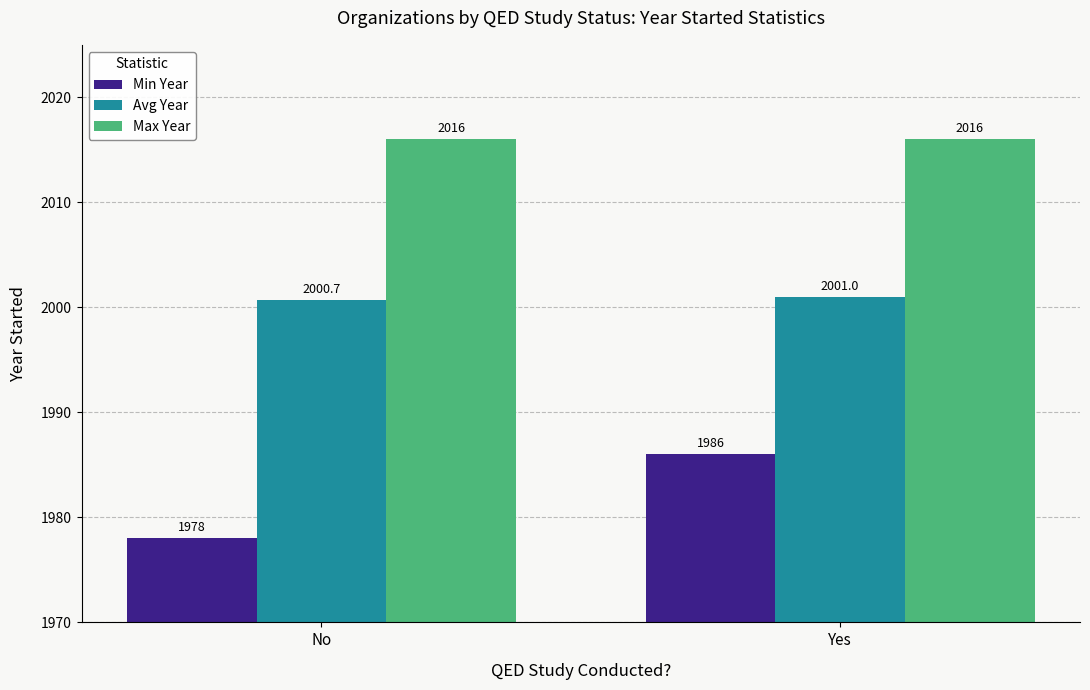

Rank the series by their maximum value, from lowest to highest.

Min Year, Avg Year, Max Year